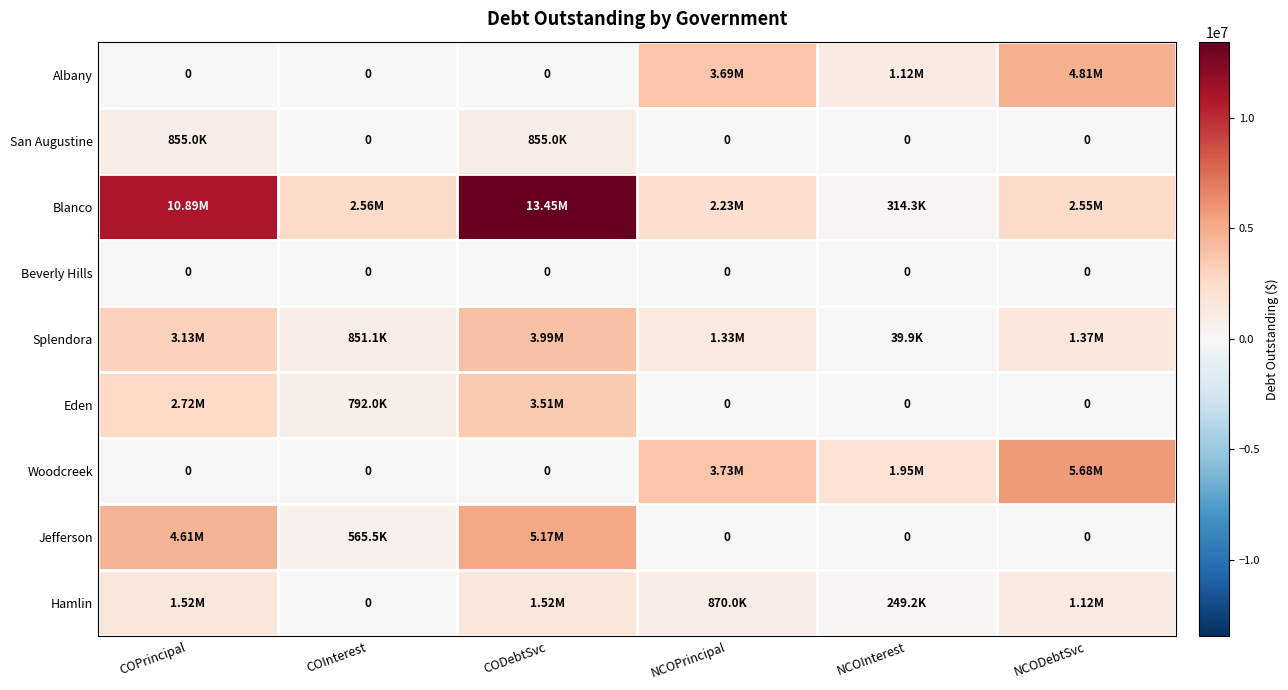

Which series has the widest spread of values?

Blanco